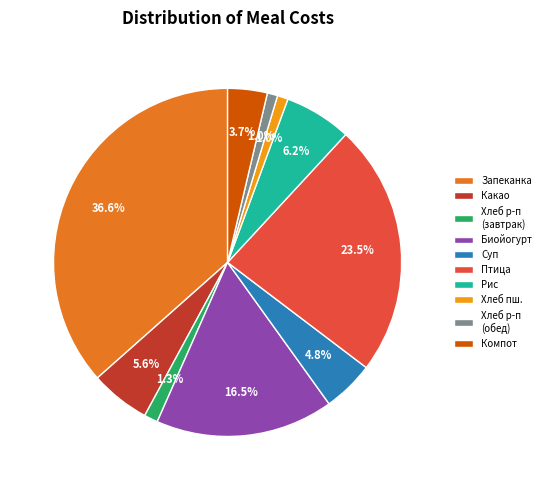

Does Какао account for over 50% of the chart?

No